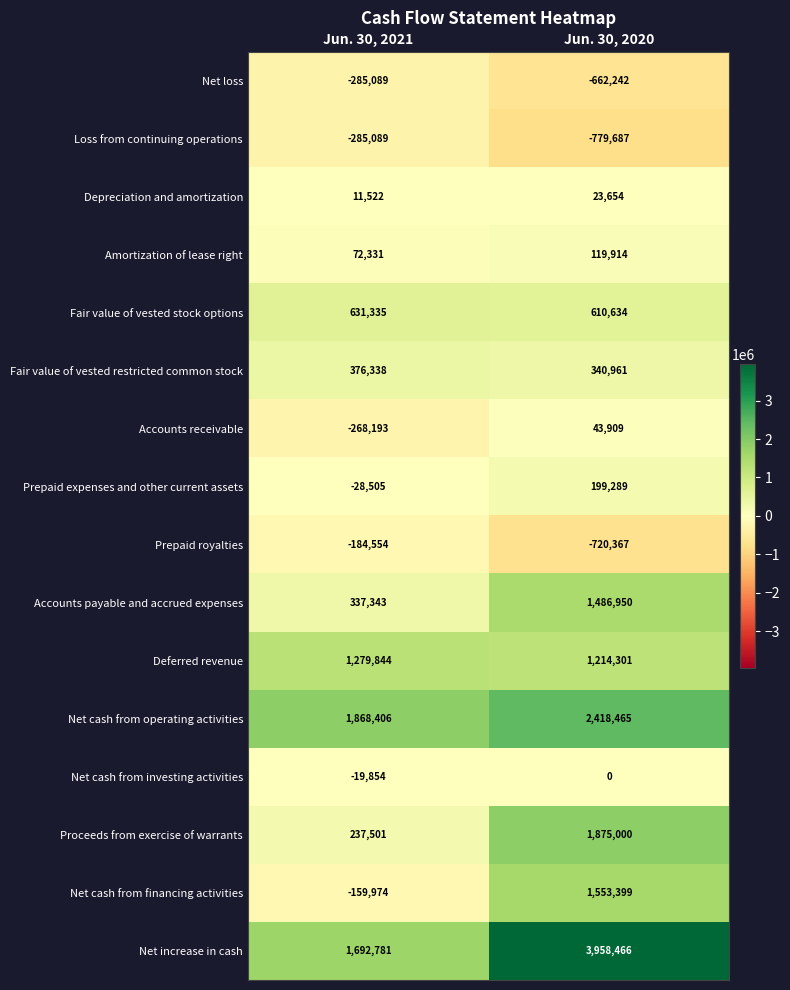

Is it true that Fair value of vested restricted common stock equals 570105 at Jun. 30, 2021?

False